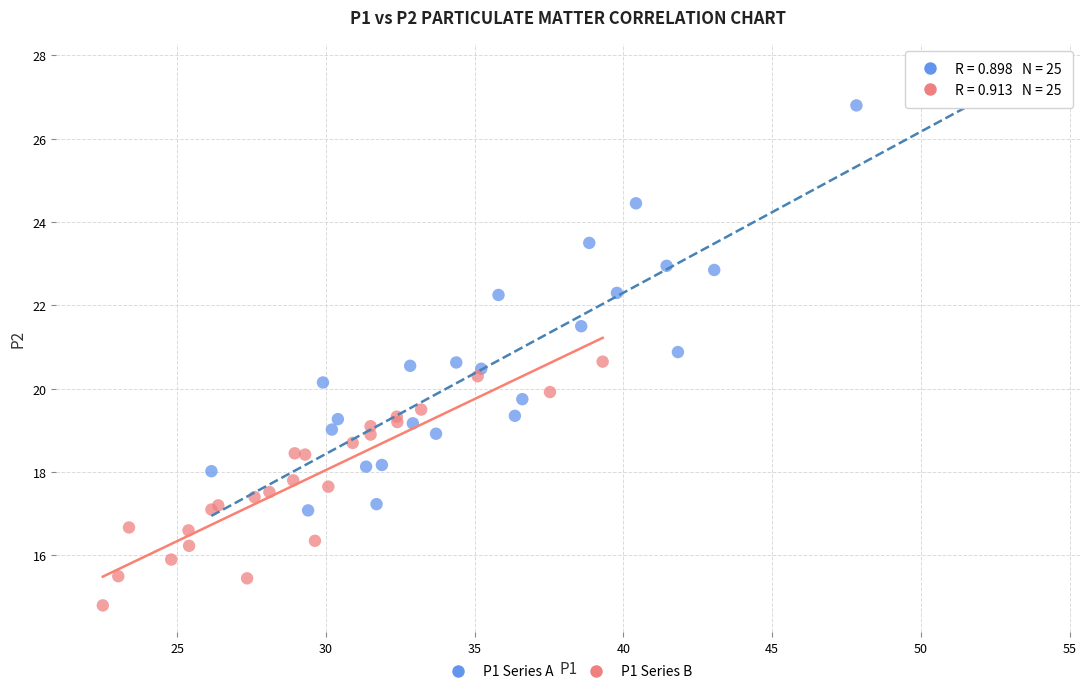

Which series reaches the maximum Y coordinate?

P1 Series A